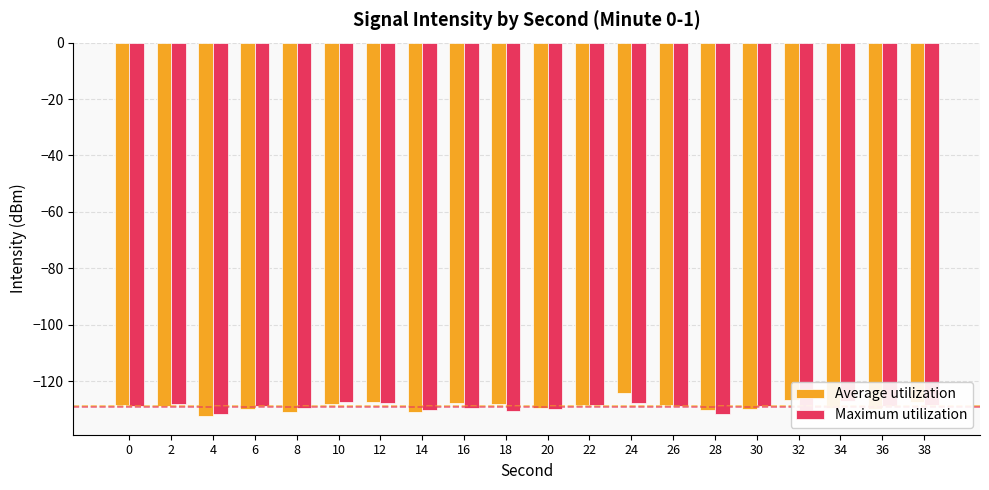

The value of Maximum utilization at 6 is -60.2. True or false?

False